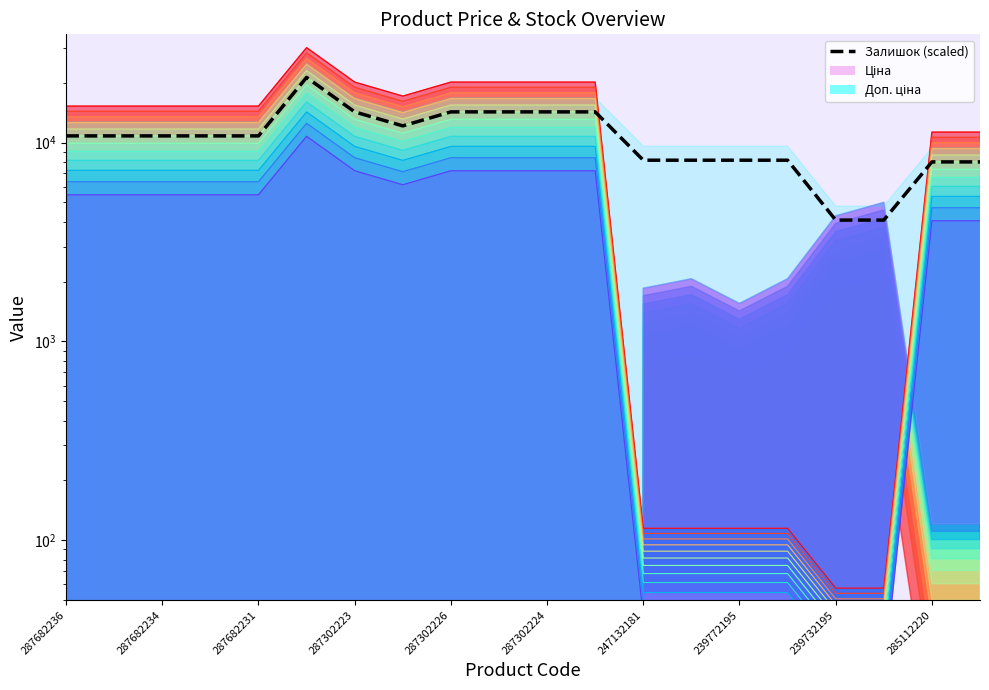

The chart shows a value of 10933.4 at 13. True or false?

False